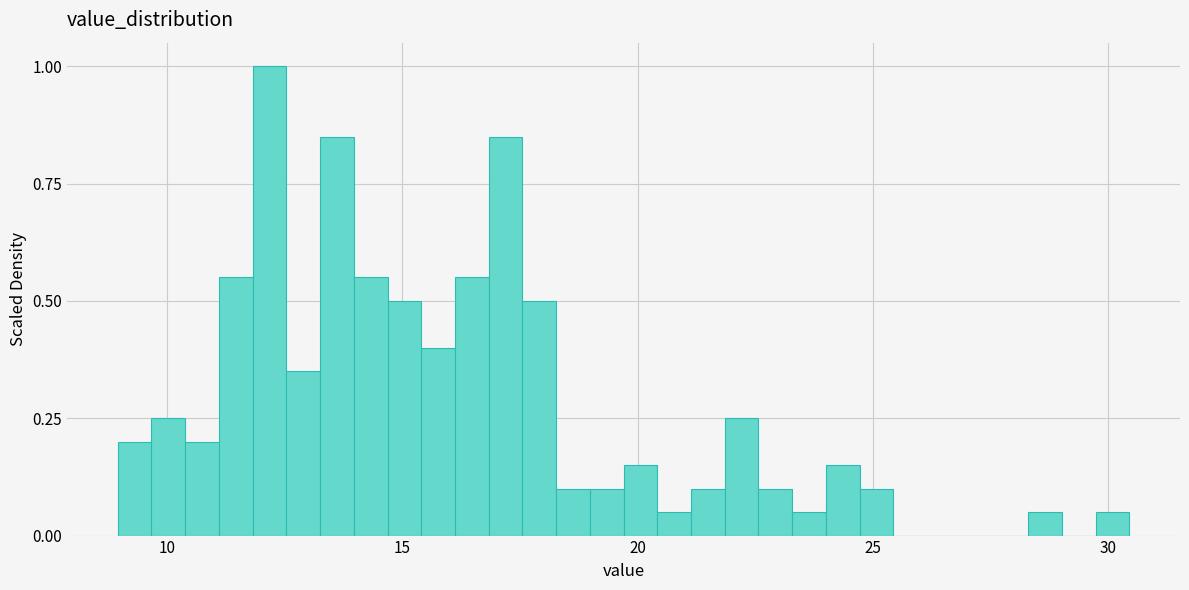

Read against the x-axis, roughly where is the centre of the tallest bar?

12.0